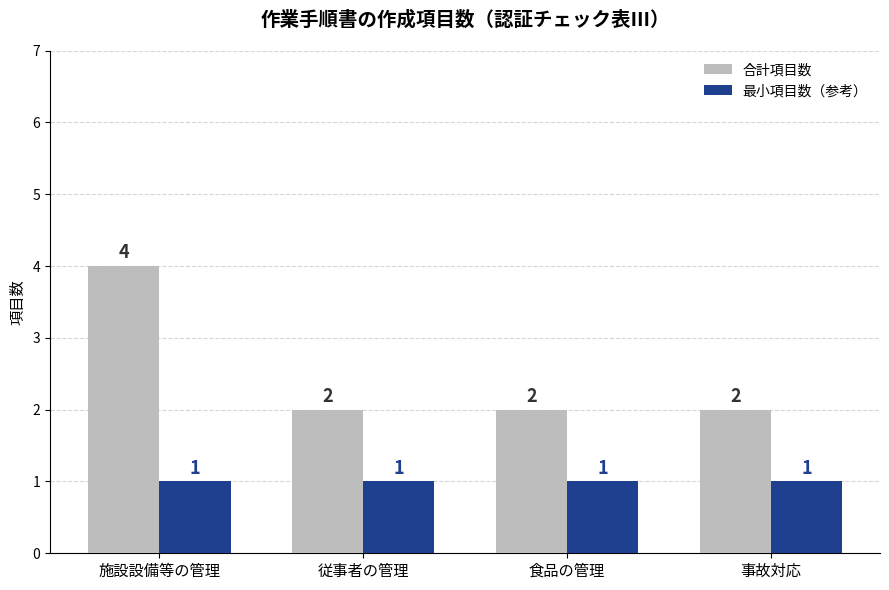

Rank the series by their maximum value, from highest to lowest.

合計項目数, 最小項目数（参考）